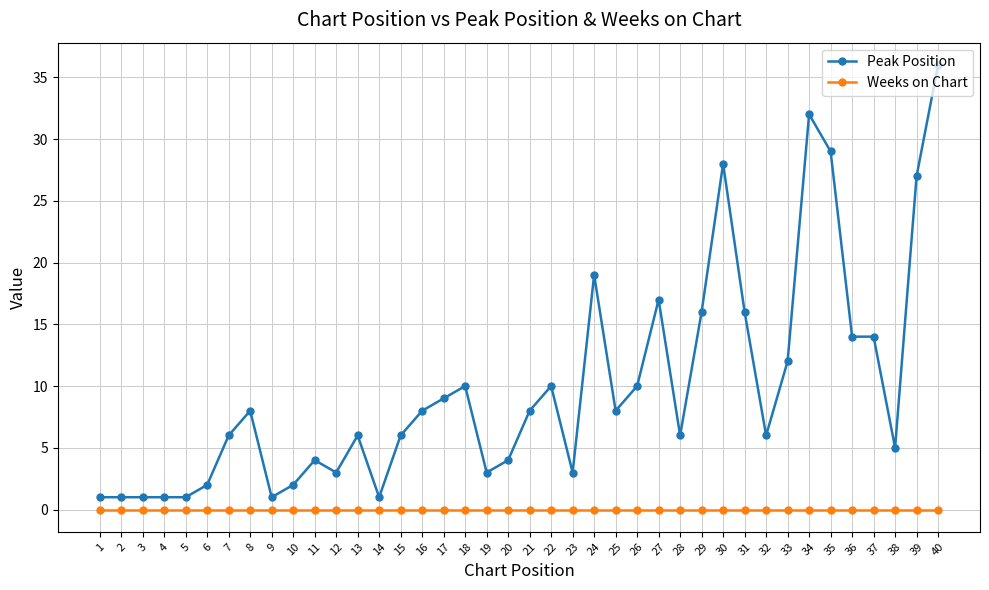

Rank the series by their maximum value, from highest to lowest.

Peak Position, Weeks on Chart